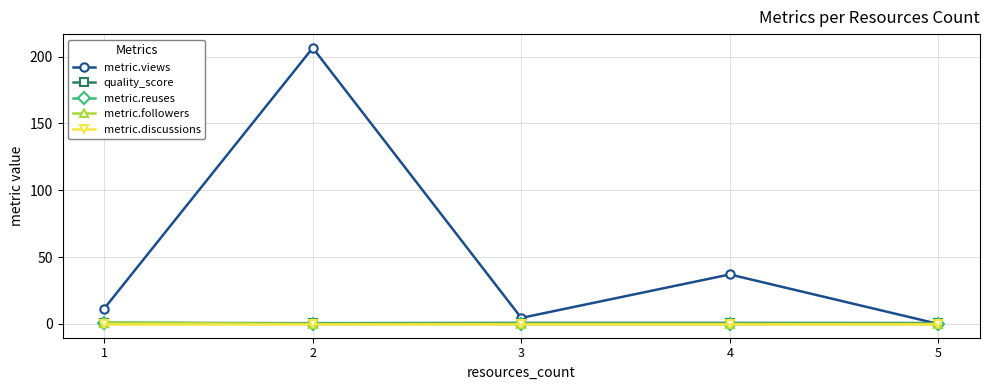

Reading right to left, transcribe all the data shown in this chart.

metric.views: 0.0	37.0	4.5	206.4	11.5
quality_score: 0.7	0.8	0.8	0.6	0.8
metric.reuses: 0.0	0.0	0.0	0.0	1.0
metric.followers: 0.0	0.0	0.0	0.0	1.0
metric.discussions: 0.0	0.0	0.0	0.0	0.0